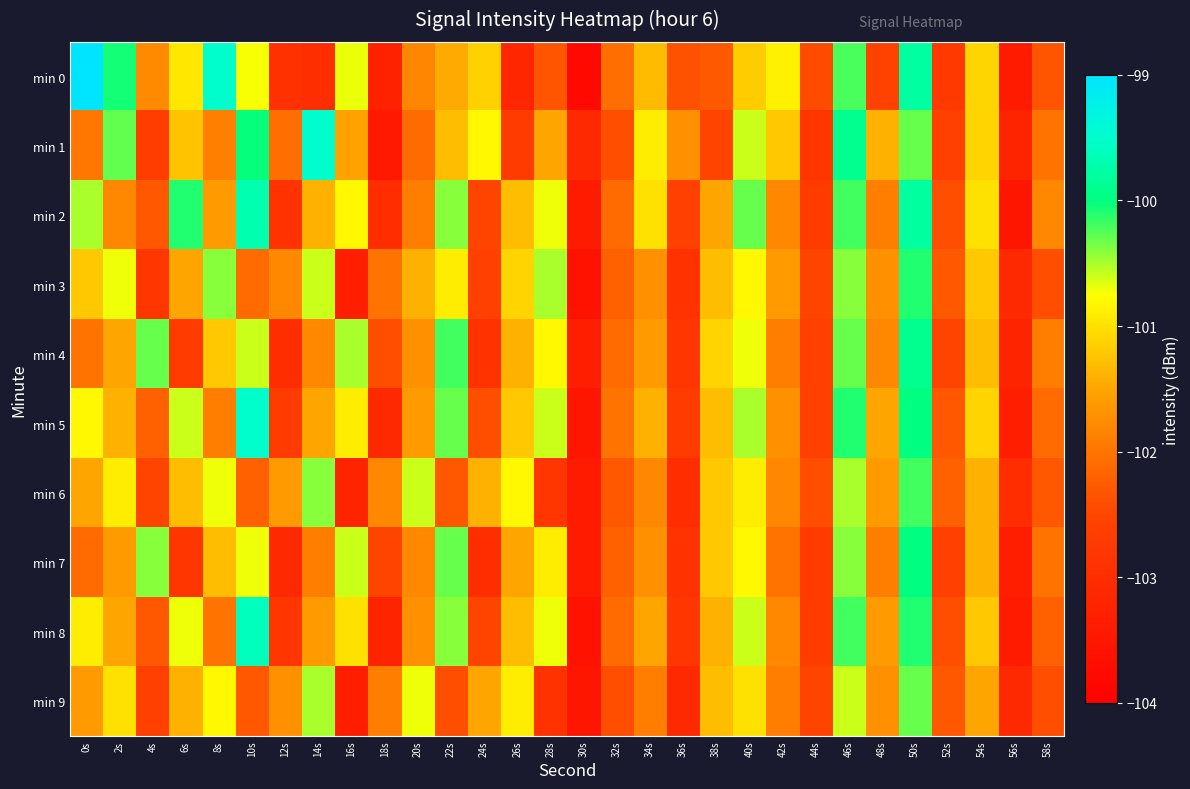

Which series changed the most between 8s and 30s?

min 0